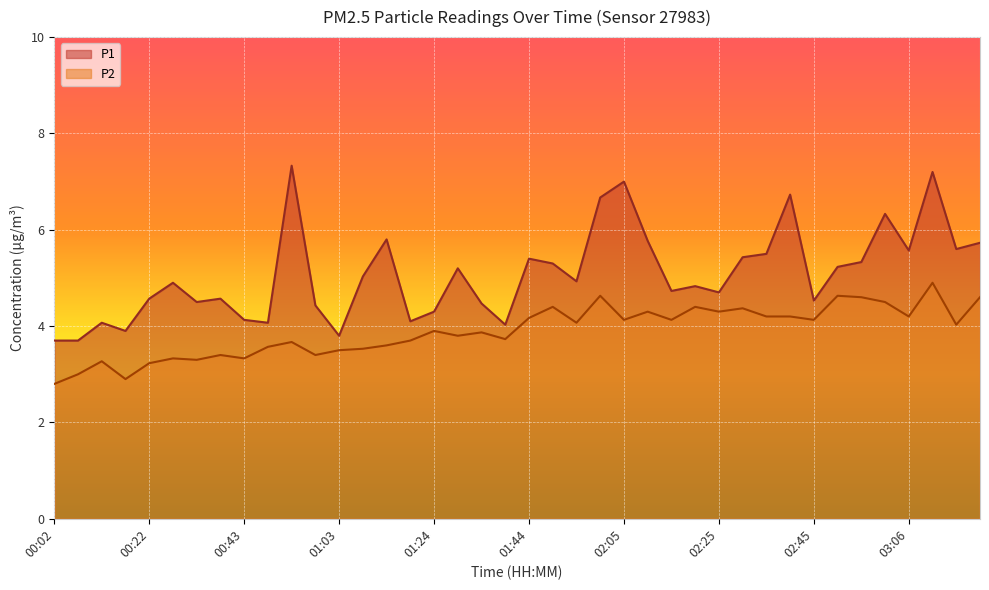

Rank the series by their average value, from lowest to highest.

P2, P1